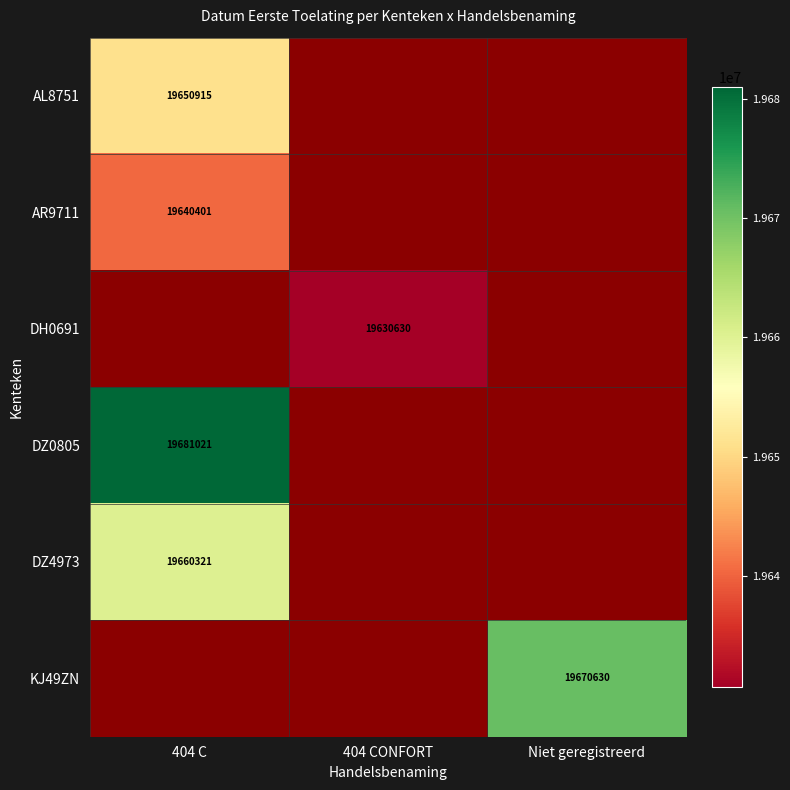

What is the greatest value displayed?

19681021.0